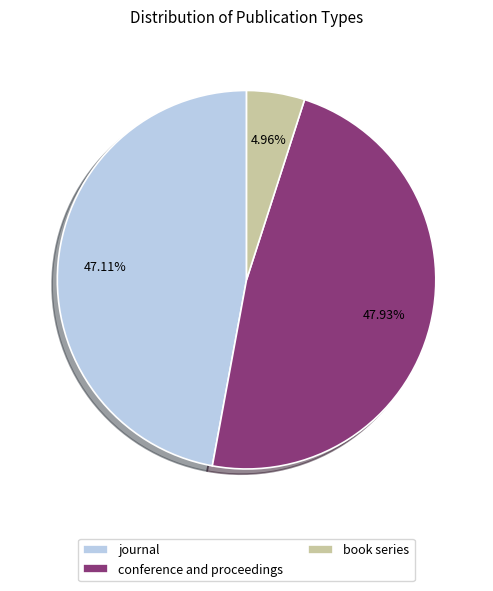

Which has a higher value, conference and proceedings or journal?

conference and proceedings